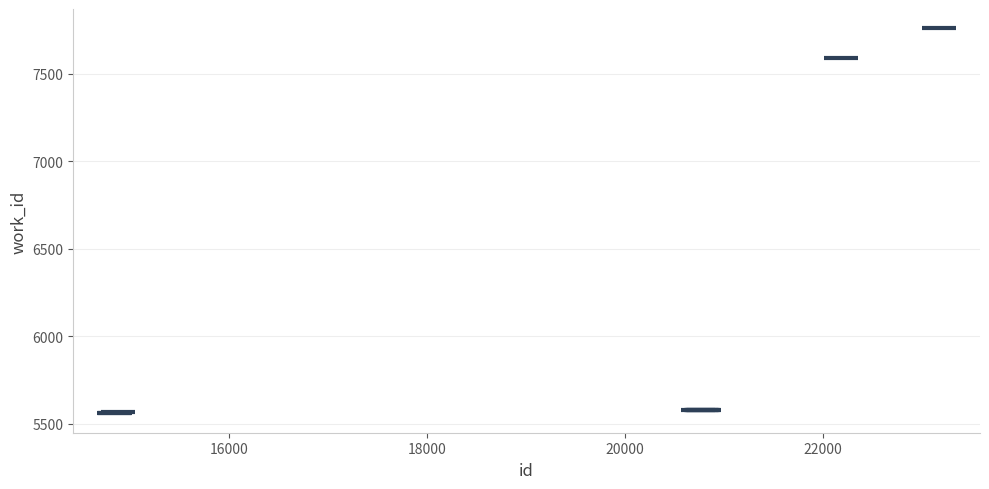

What Y value in the scatter plot is closest to 6658?

7590